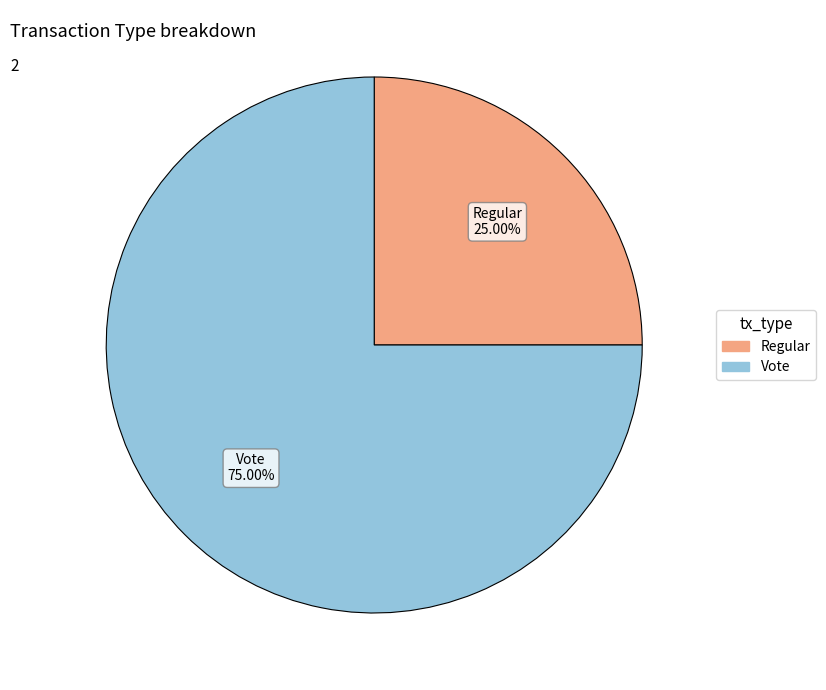

Is it true that Regular is 15% of the pie?

False